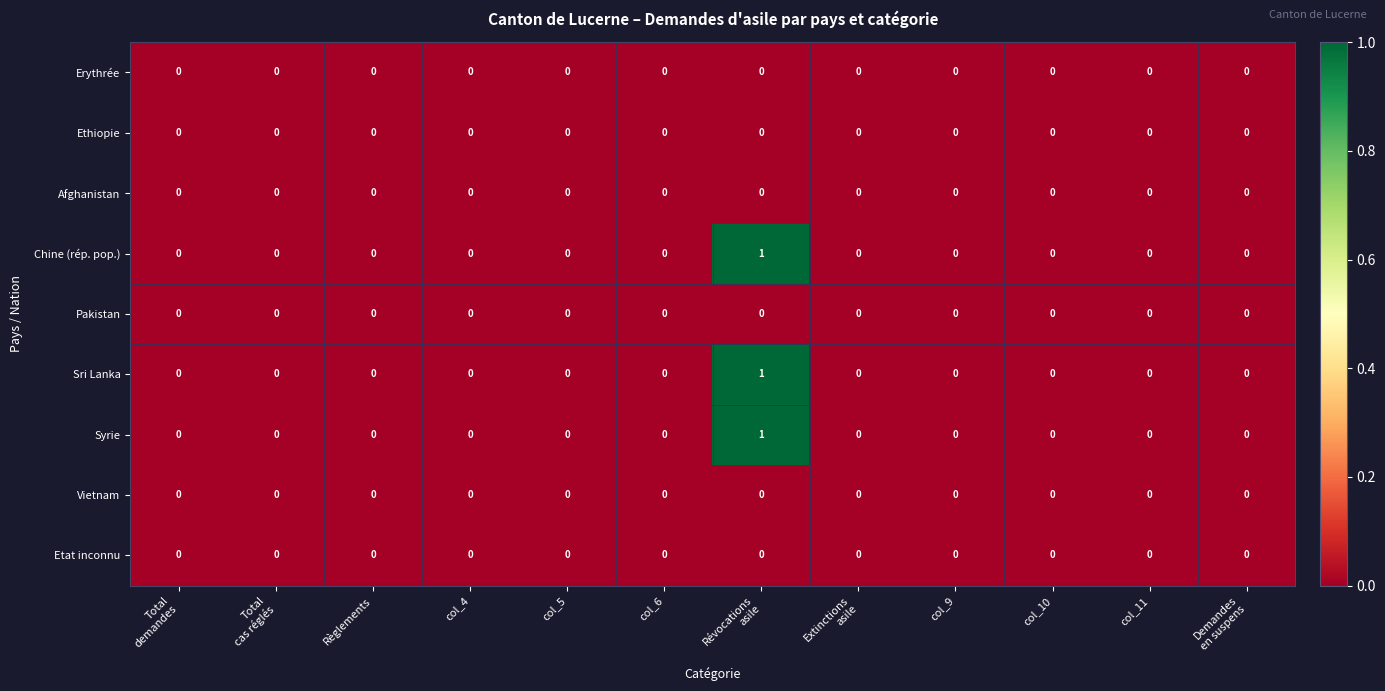

The value of Afghanistan at col_6 is 0. True or false?

True